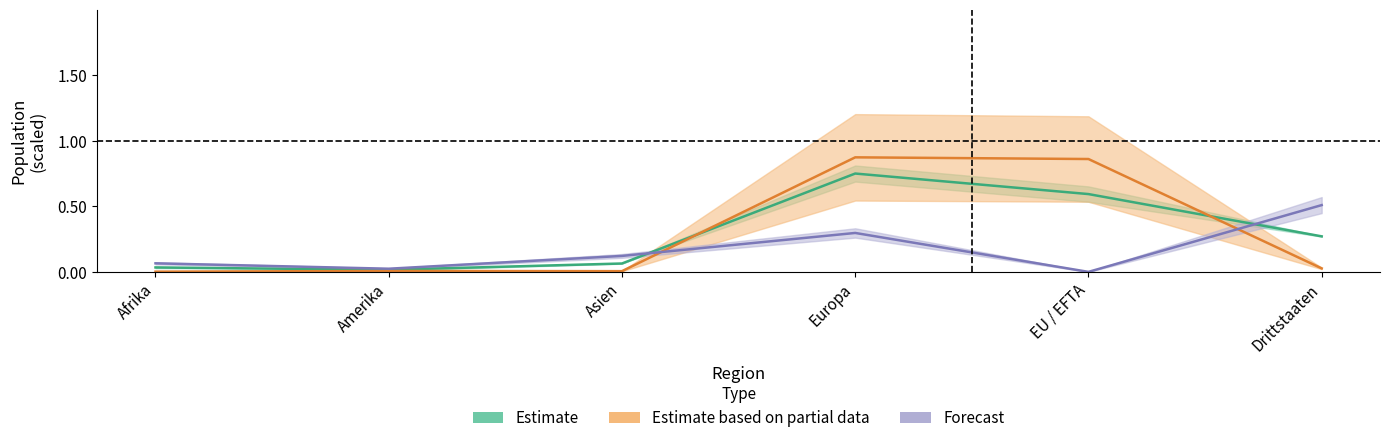

True or false: Total and FZA_Total cross at least once.

True